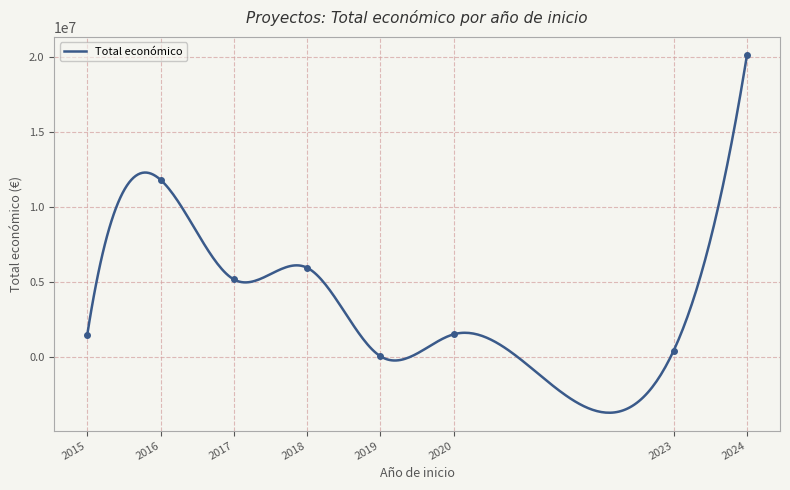

At which label is the value closest to 5996517?

2018